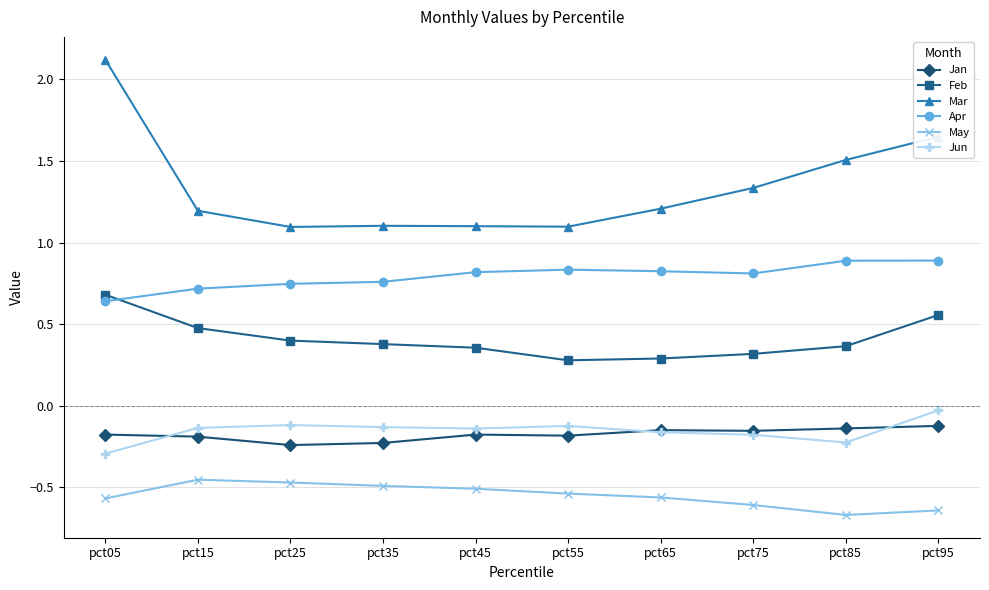

Between pct05 and pct45, which series saw the biggest shift?

Mar